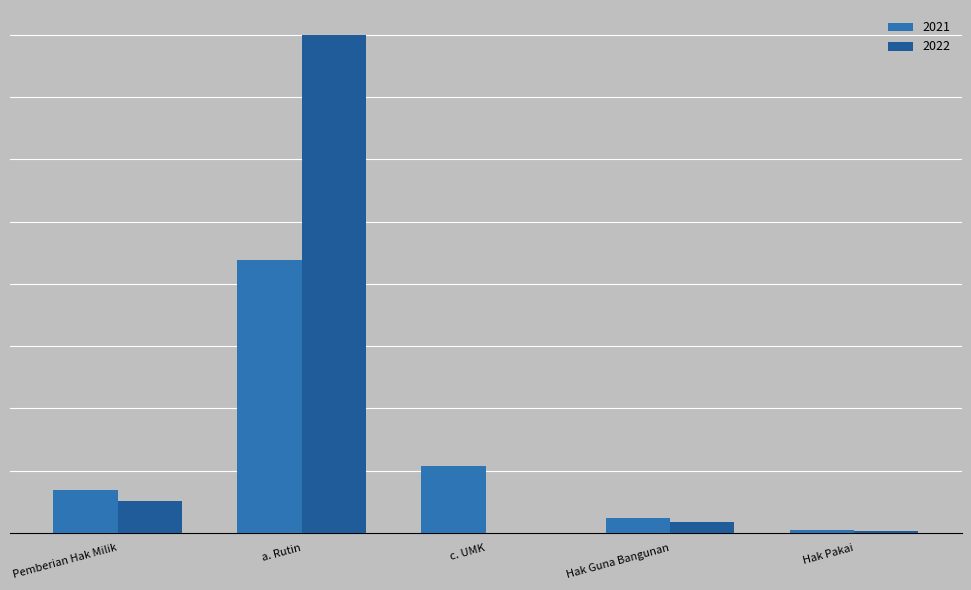

What is the maximum value for 2022?

2000